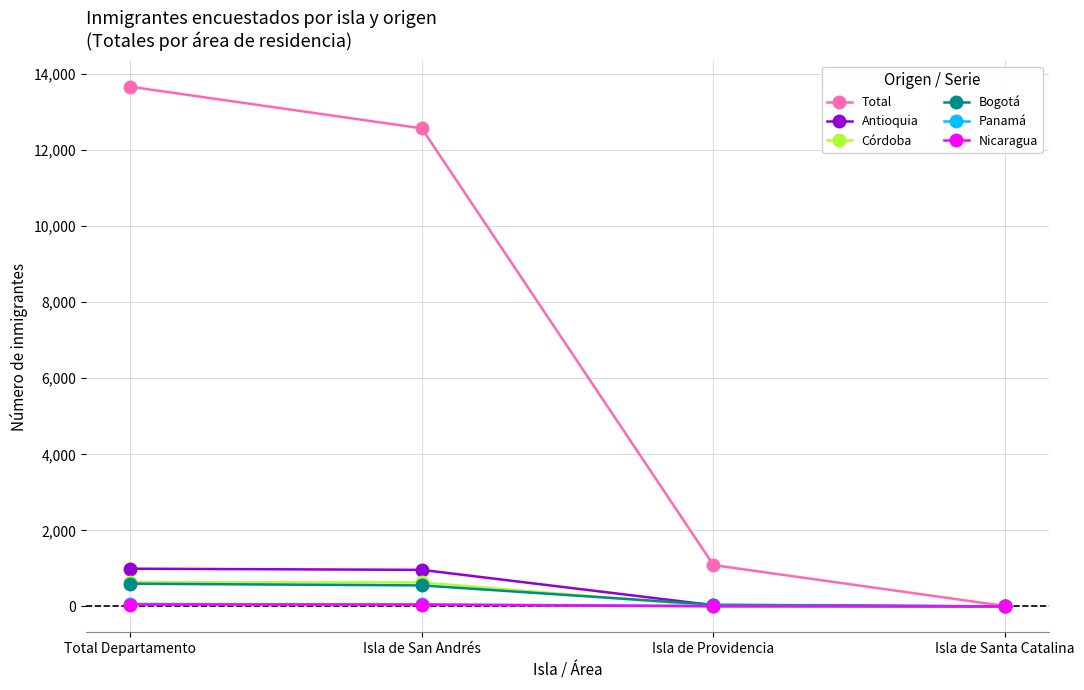

What is the average value of the Córdoba series?

318